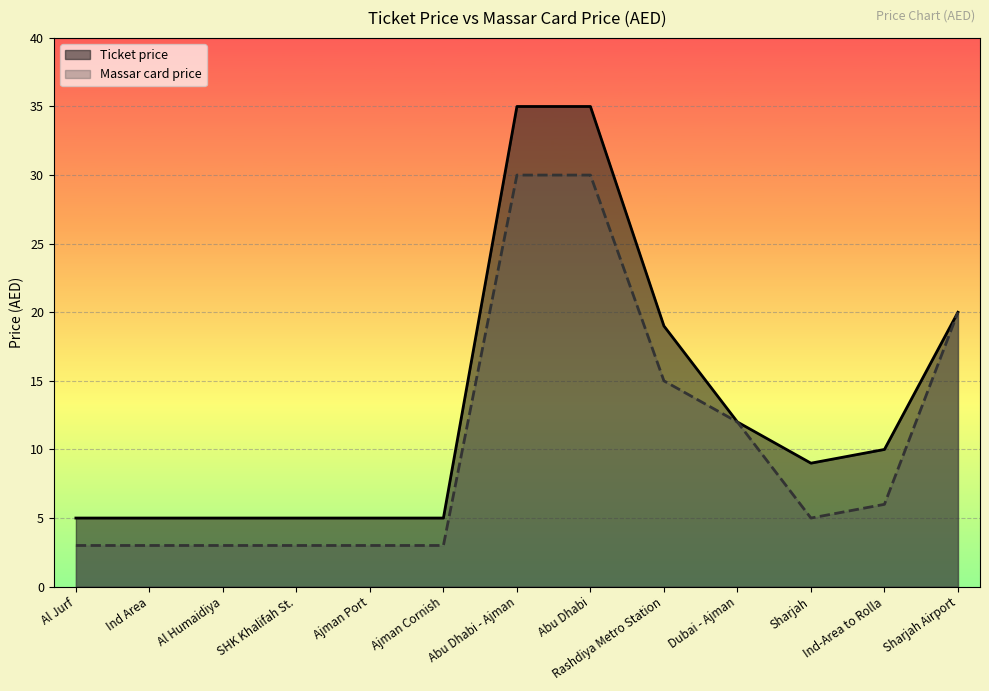

How many lines are shown in the chart?

2